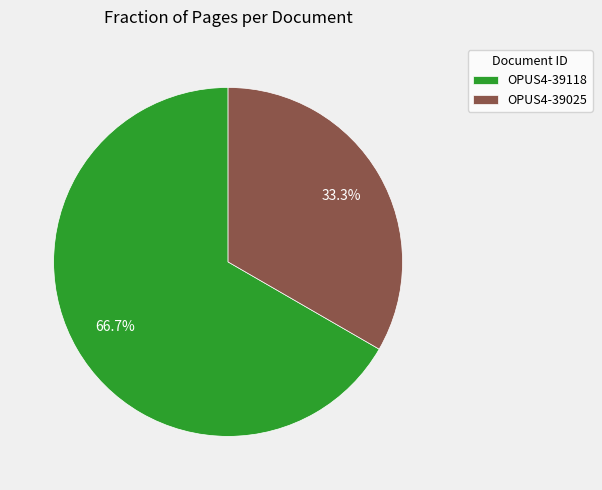

To the nearest percent, what is the difference between the OPUS4-39118 and OPUS4-39025 slice percentages?

33%